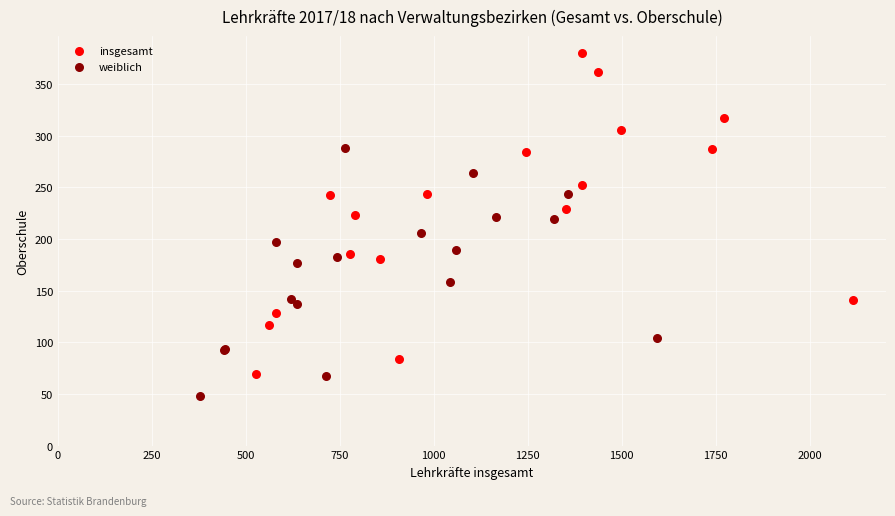

Which series reaches the minimum Y coordinate?

weiblich